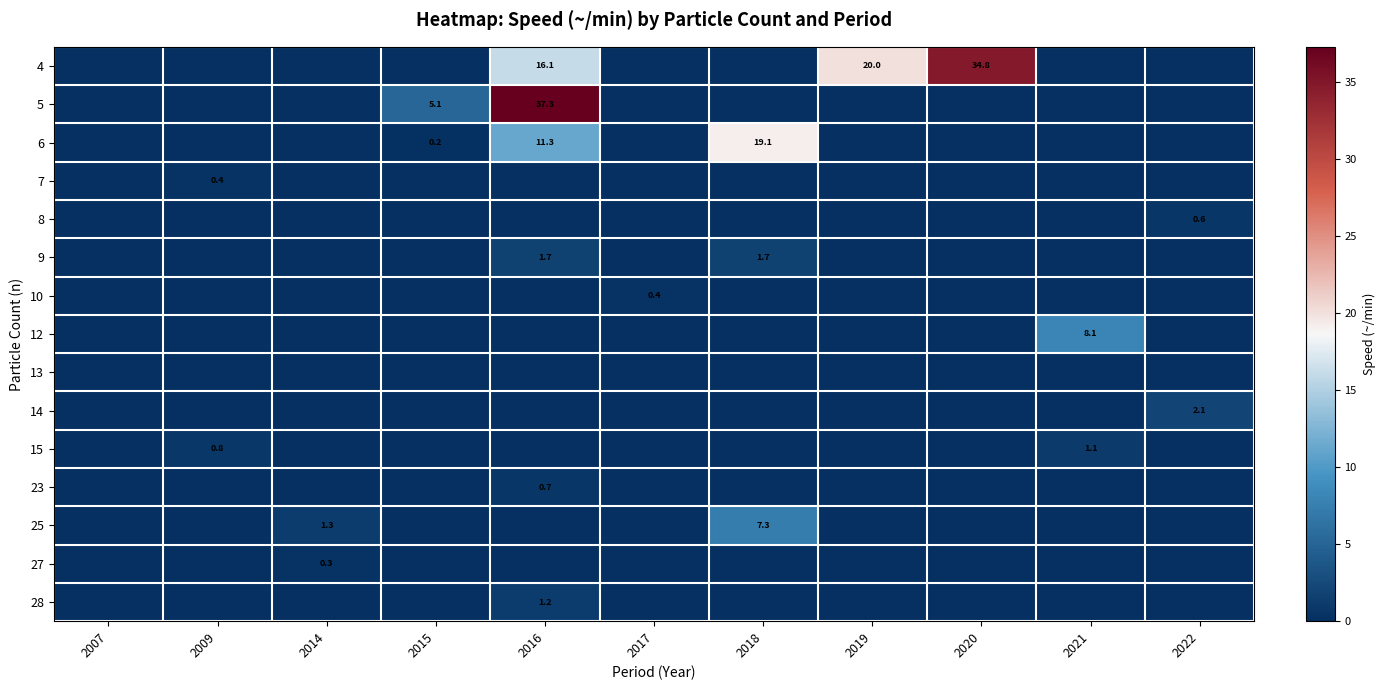

The 12 series shows 8.1 at 2021. True or false?

True